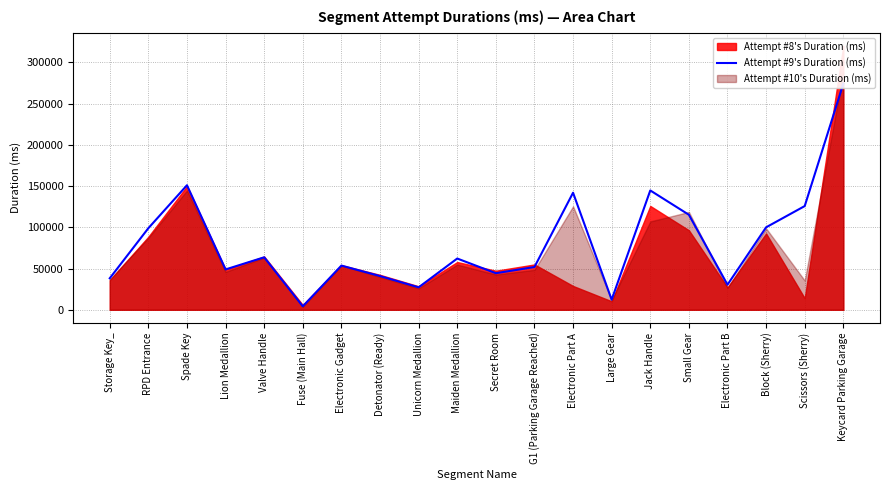

How many categories are shown in the chart?

20